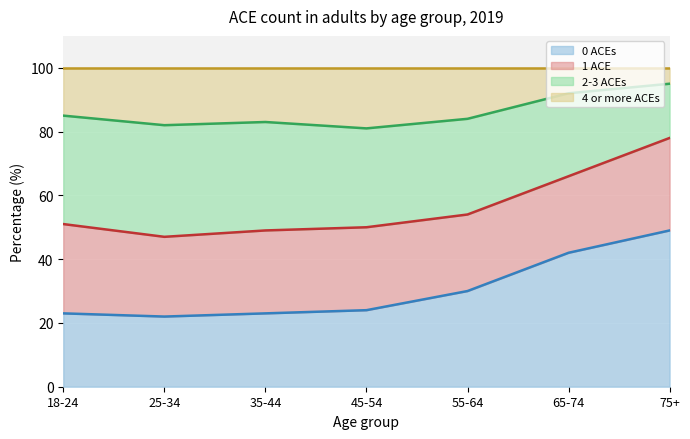

What is the total value across all series at 65-74?

100